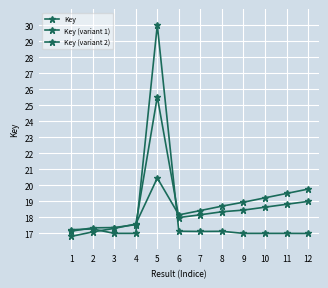

What is the spread (max minus min) of values at 9?

1.9